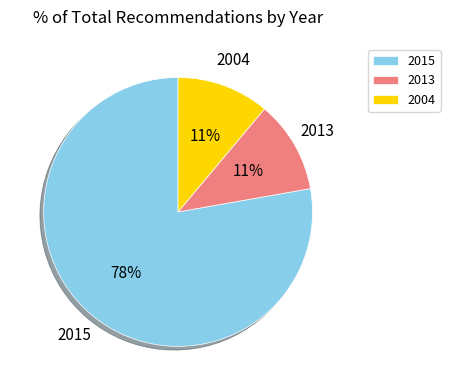

Which slice is the largest?

2015